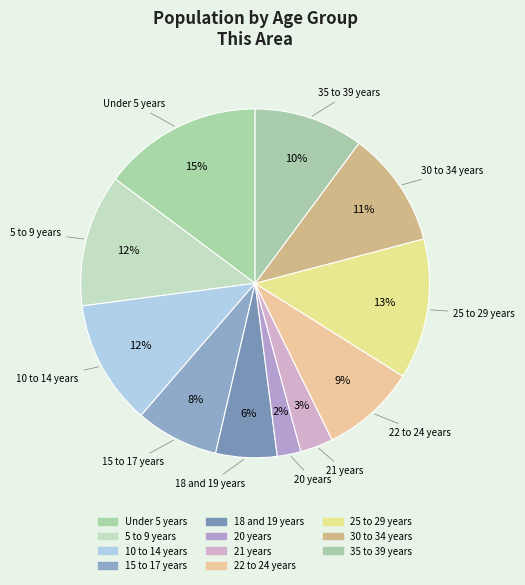

Count the number of slices in the pie.

11